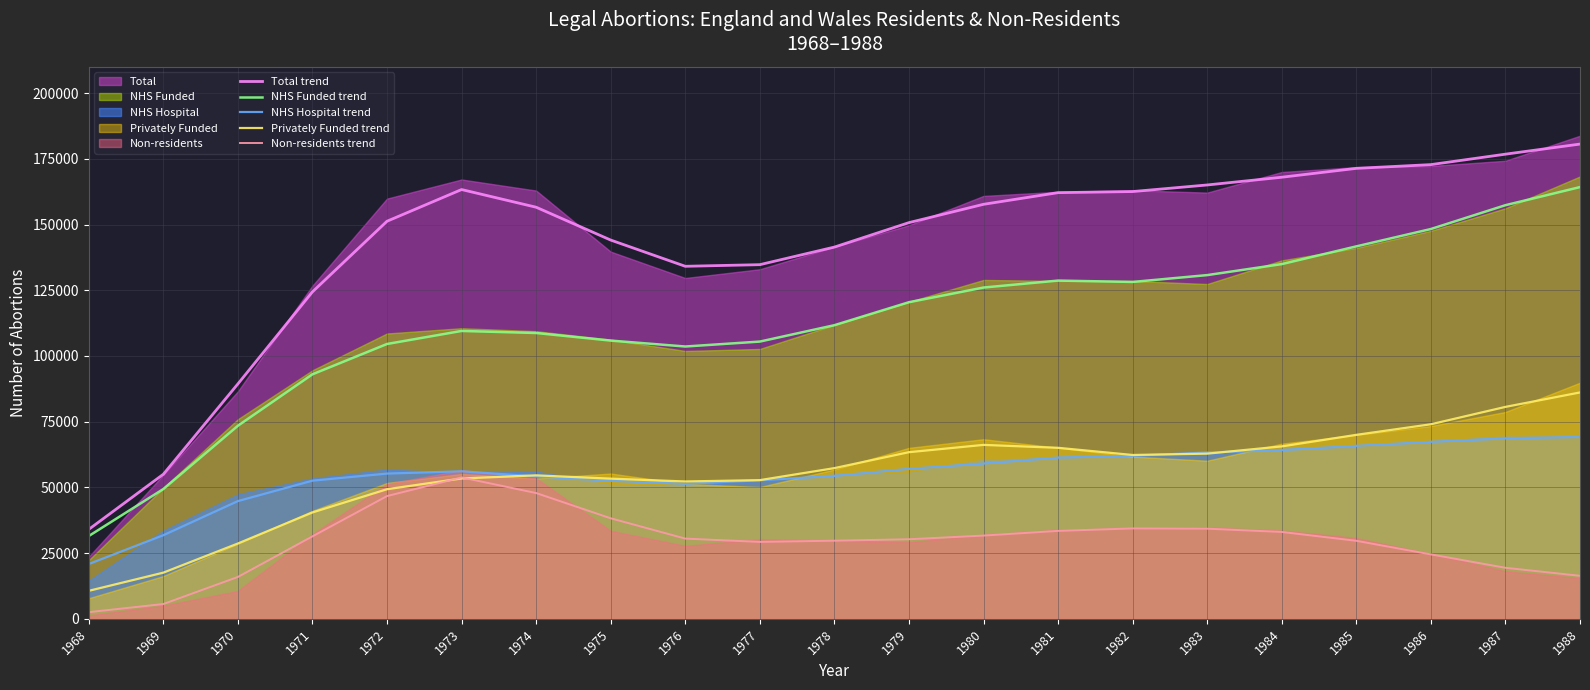

True or false: Privately Funded trend and Total trend cross at least once.

False